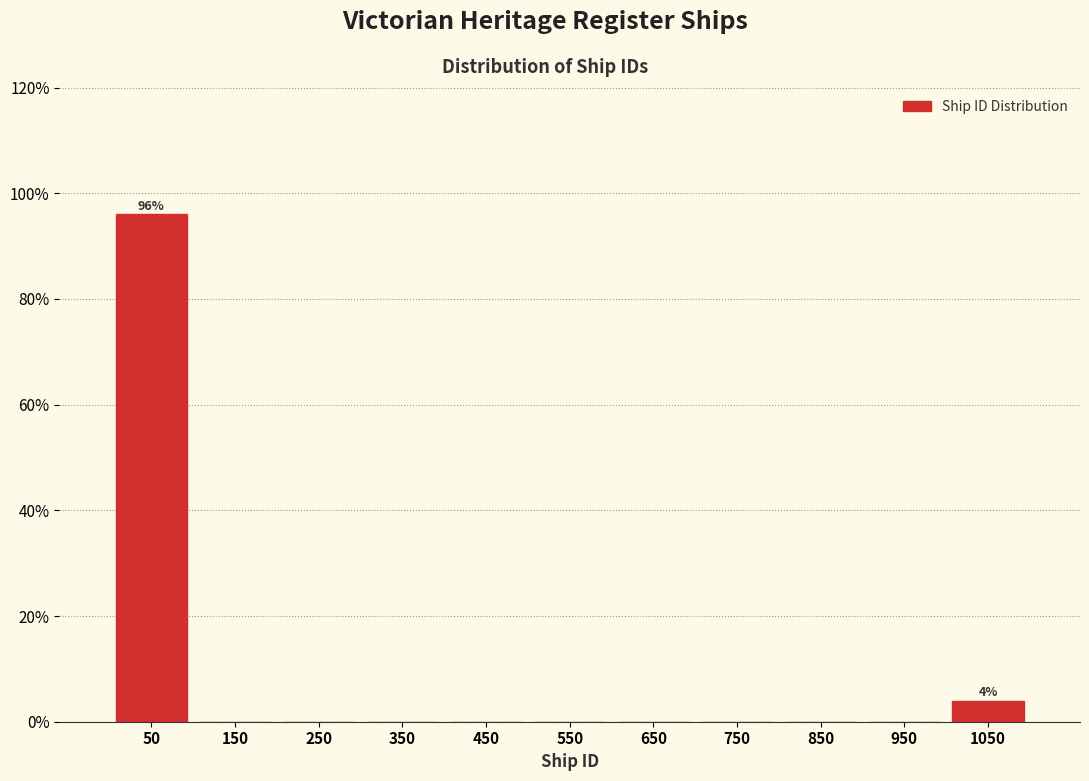

Over which range of the x-axis is the bar tallest?

0 to 100